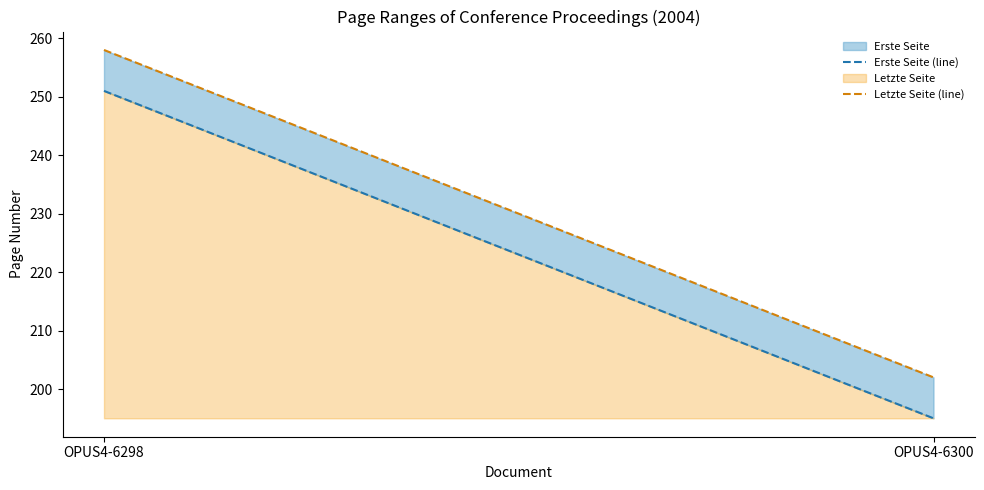

List the labels in order of Erste Seite (line) value, smallest first.

OPUS4-6300, OPUS4-6298